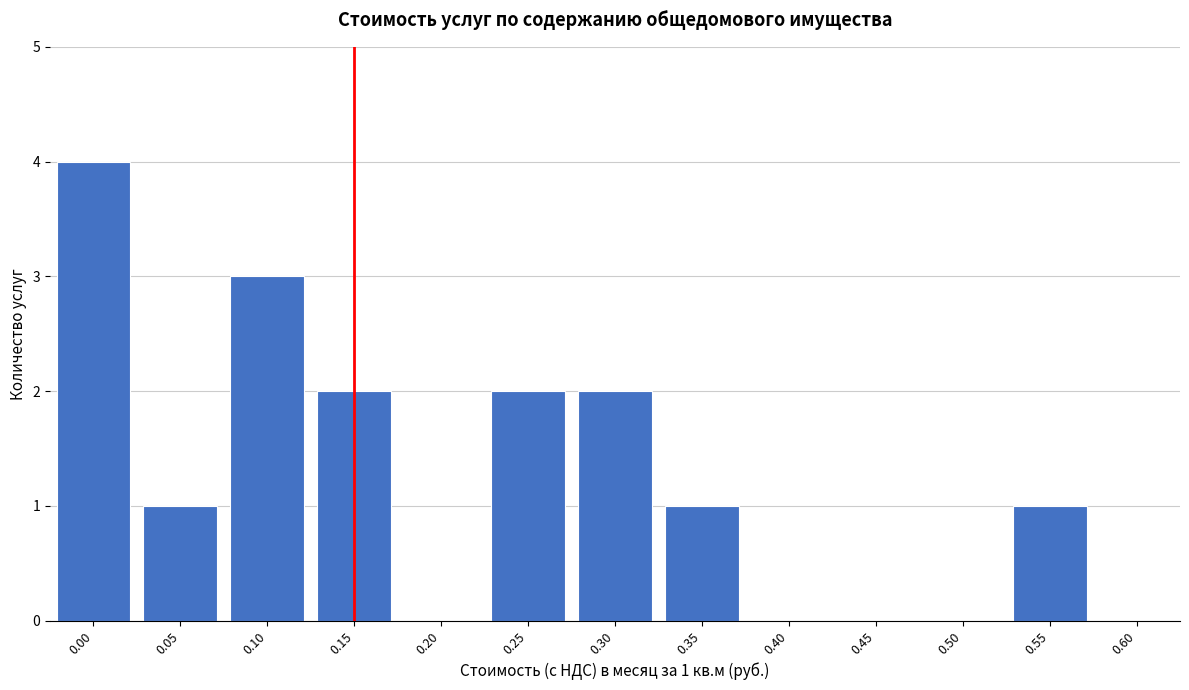

Reading left to right, list all the values displayed in this chart.

0.00=4	0.05=1	0.10=3	0.15=2	0.20=0	0.25=2	0.30=2	0.35=1	0.40=0	0.45=0	0.50=0	0.55=1	0.60=0